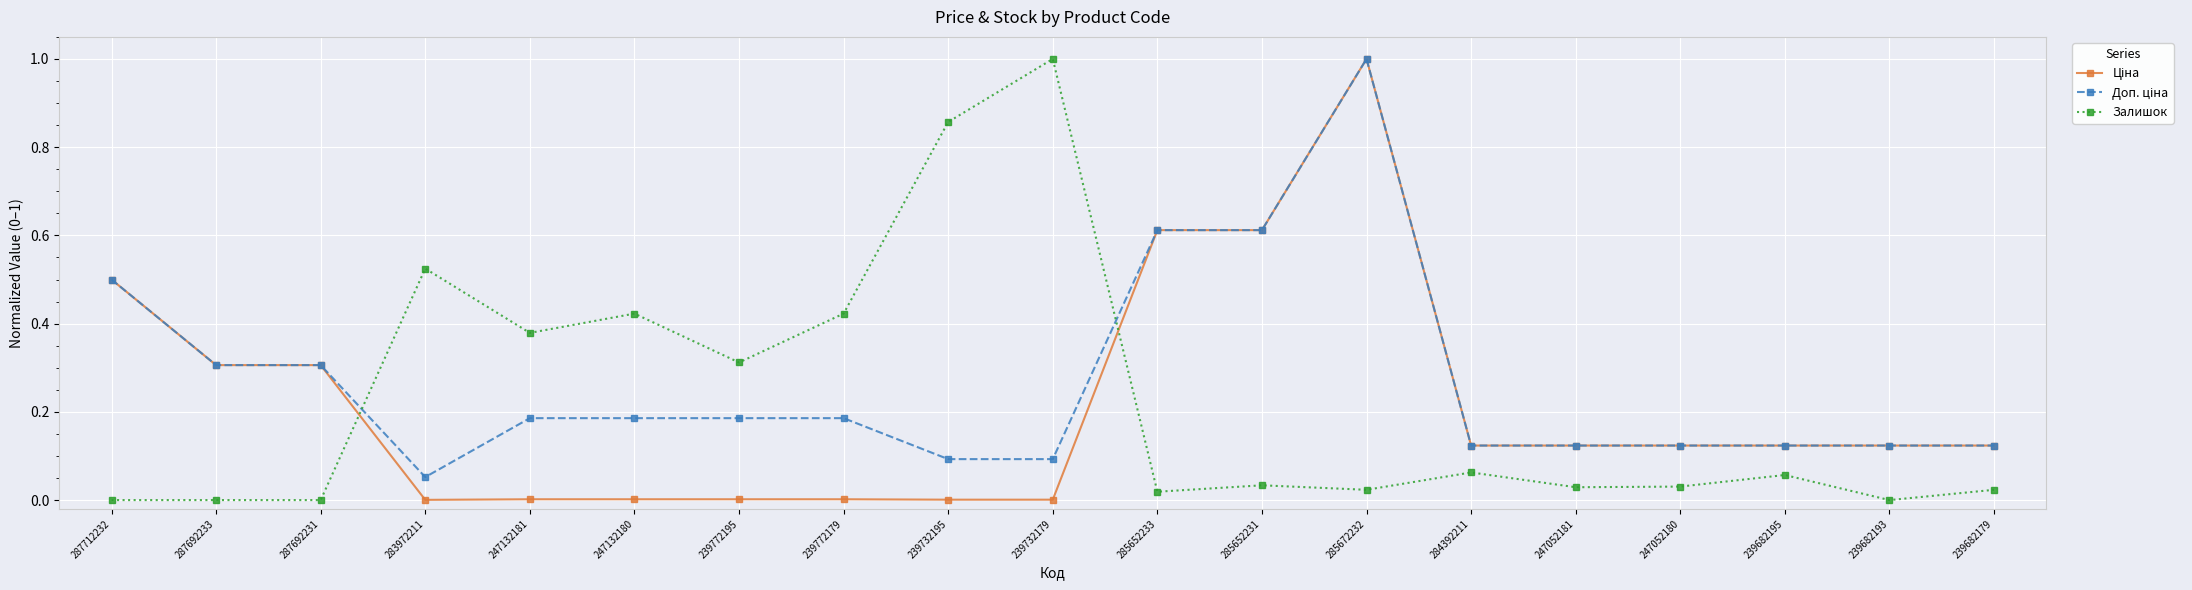

True or false: Залишок has more than 0 interior local peaks.

True